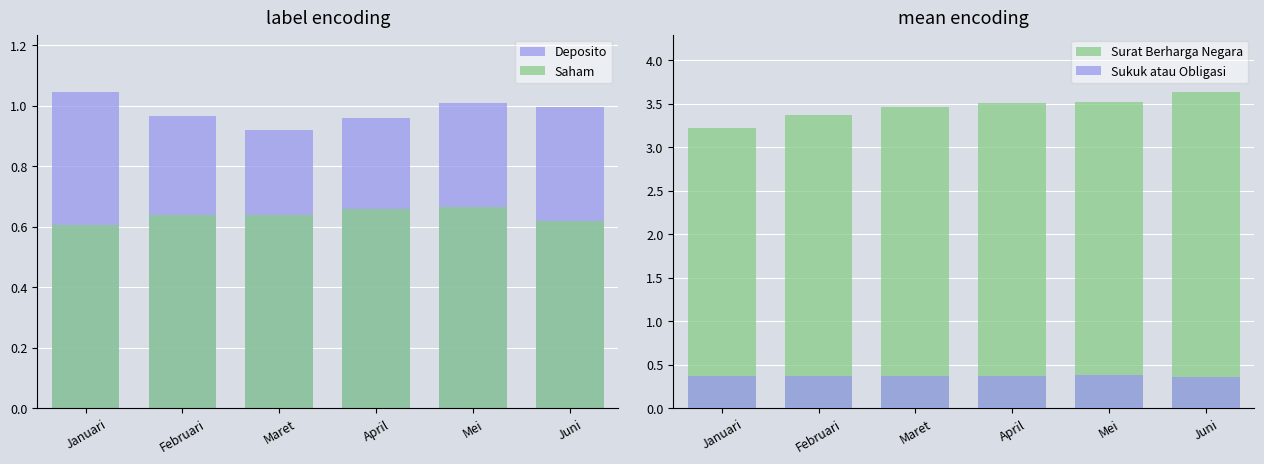

What is the value of the Deposito bar at the 3rd from the left?

0.9